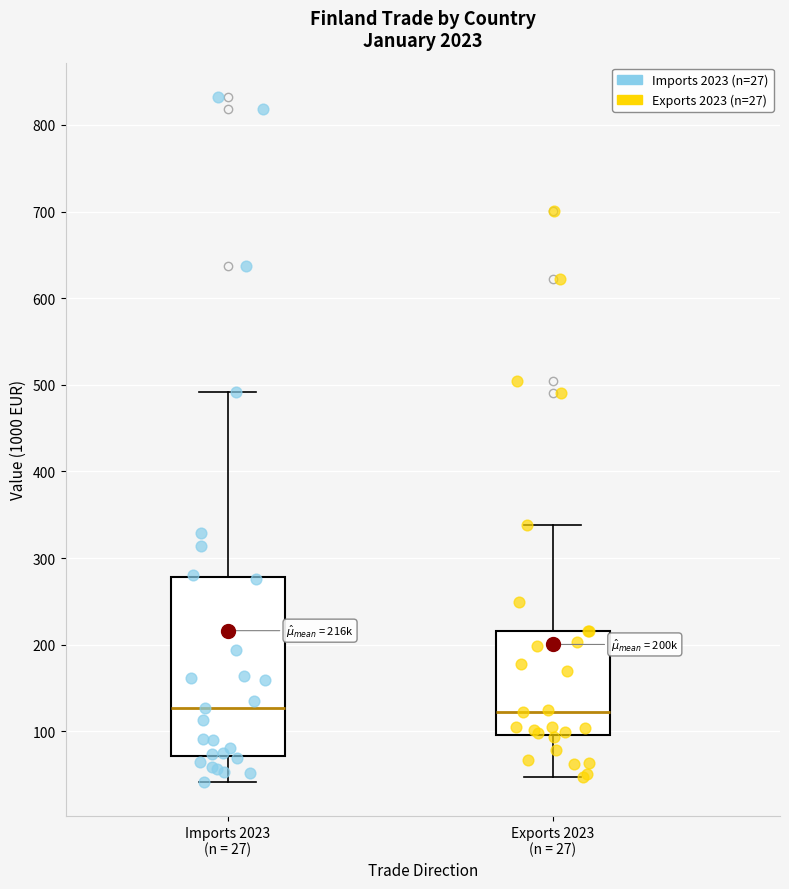

Comparing the boxes themselves (not the whiskers), which one is the tallest?

Imports 2023 (n = 27)